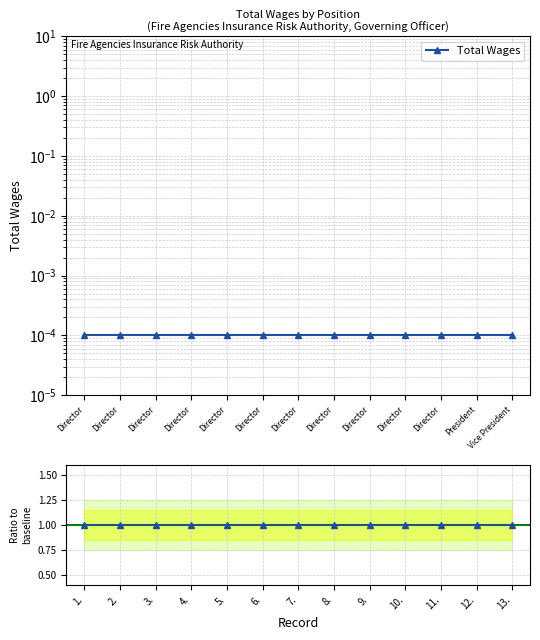

At Director, list the series in order from smallest to largest.

Total Wages, Ratio to baseline